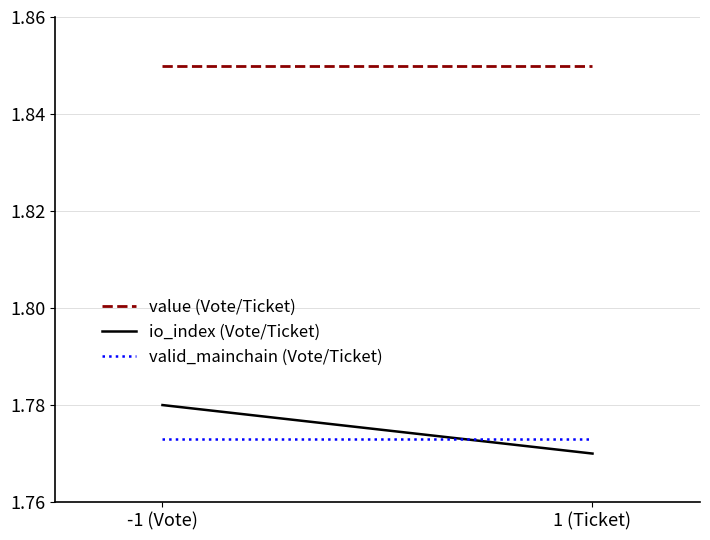

Reading left to right, what are all the values shown in this chart?

value (Vote/Ticket): 1.9	1.9
io_index (Vote/Ticket): 1.8	1.8
valid_mainchain (Vote/Ticket): 1.8	1.8